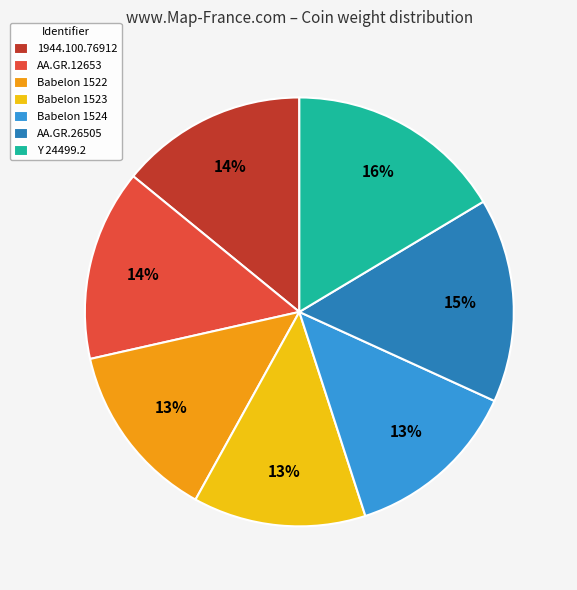

How many slices are in this pie chart?

7